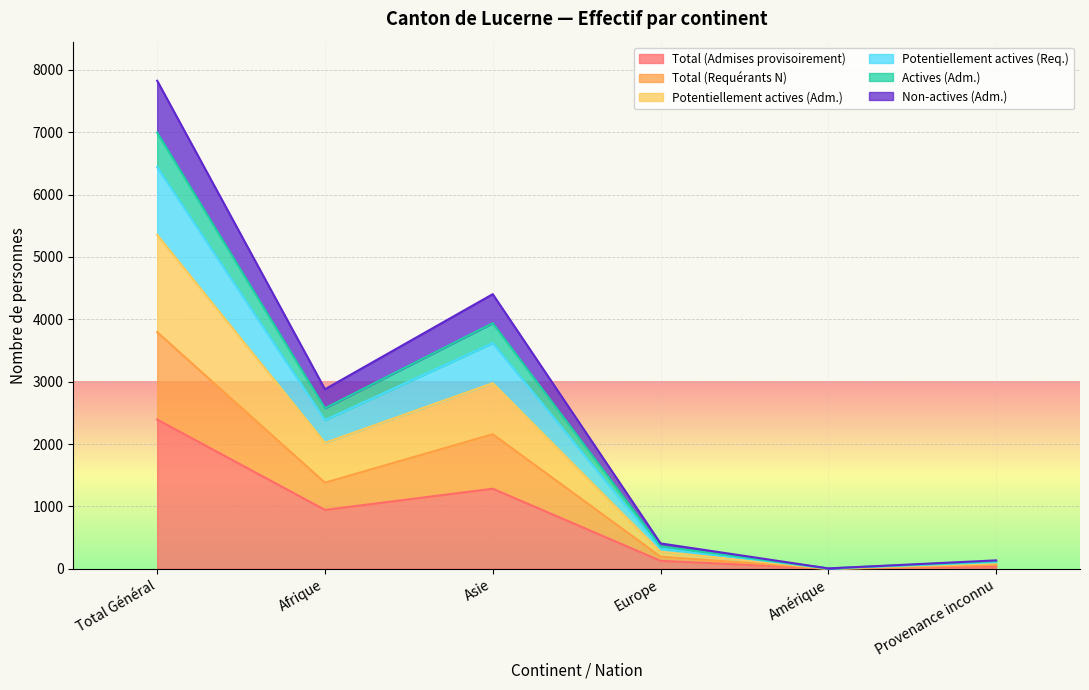

What is the average value of the Potentiellement actives (Adm.) series?

1785